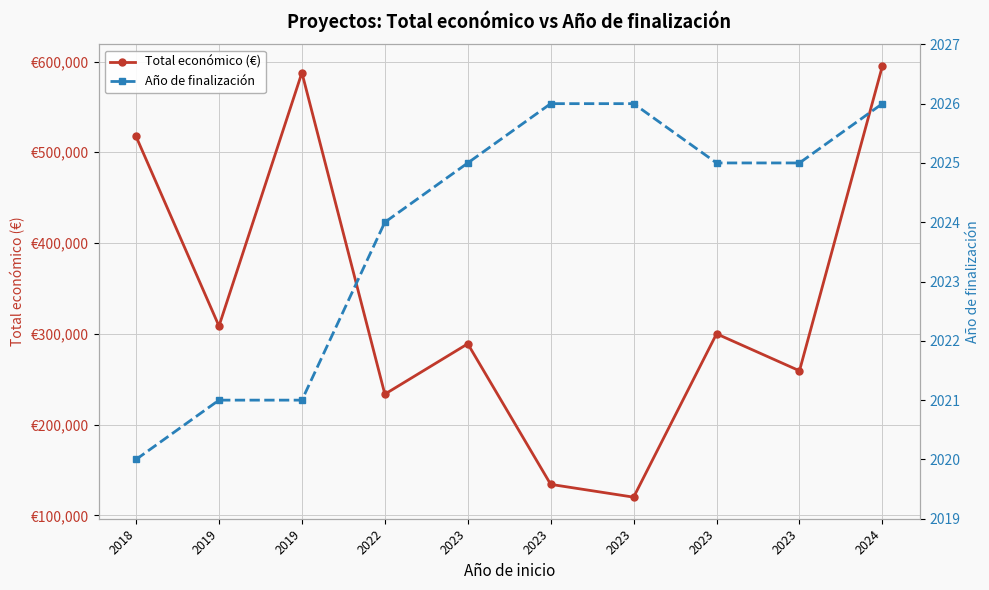

What is the difference between the Total económico (€) values at 2023 and 2018?

397432.7